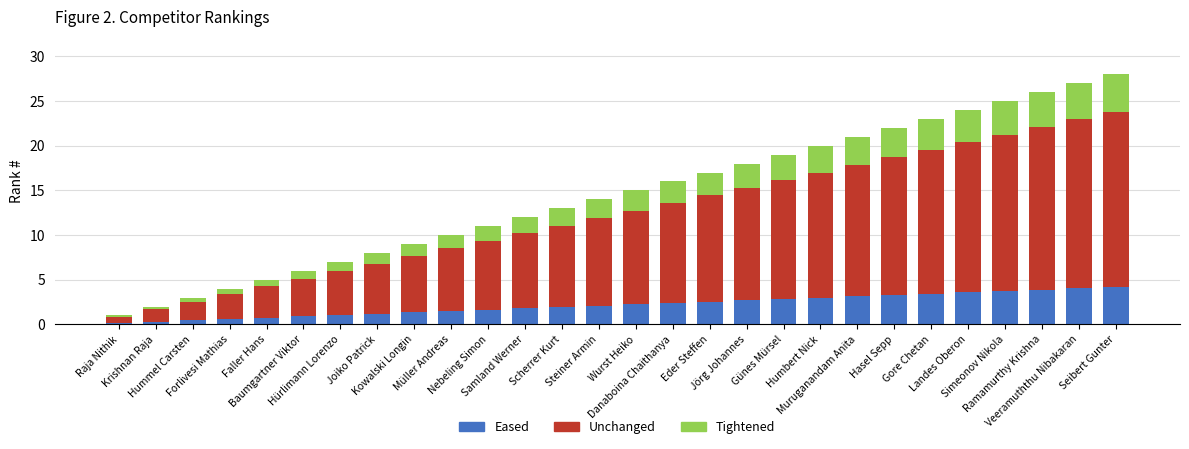

What is the maximum value for Eased?

4.2